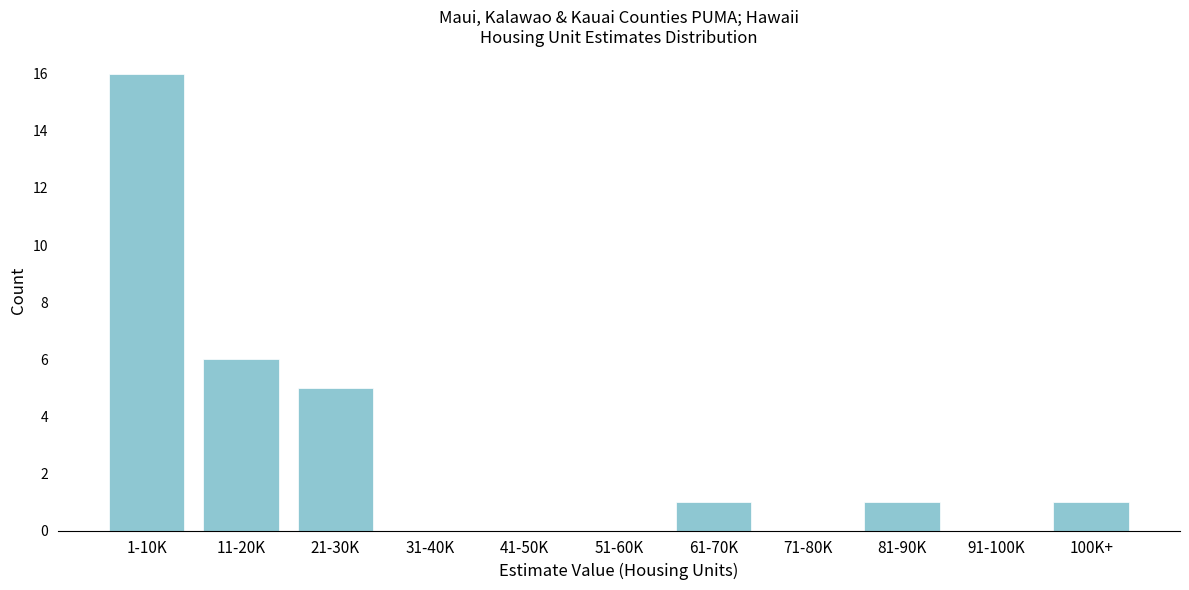

Reading left to right, transcribe all the data shown in this chart.

1-10K=16	11-20K=6	21-30K=5	31-40K=0	41-50K=0	51-60K=0	61-70K=1	71-80K=0	81-90K=1	91-100K=0	100K+=1